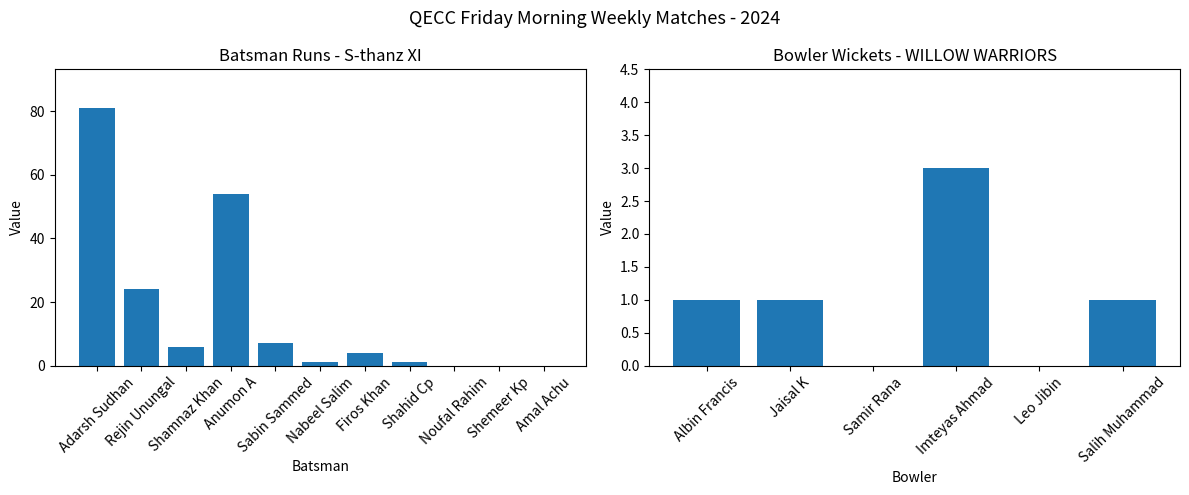

How many data points does each series have?

11